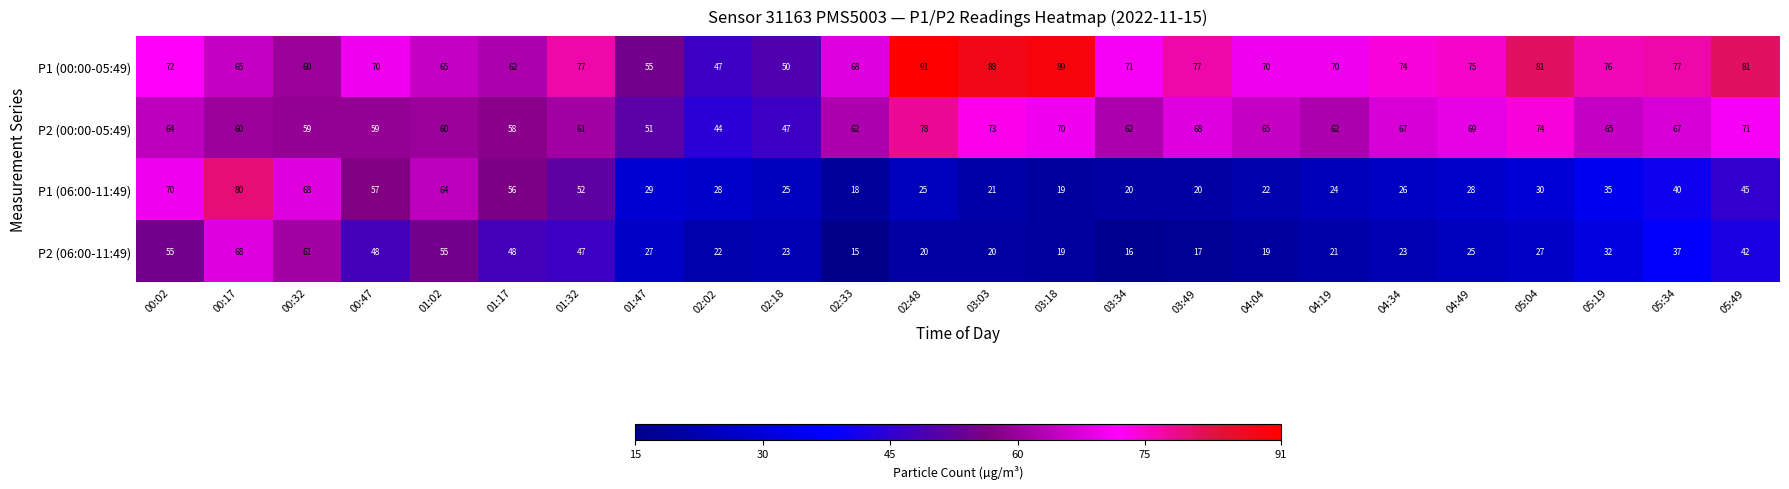

What is the difference between the highest and lowest values at 00:17?

20